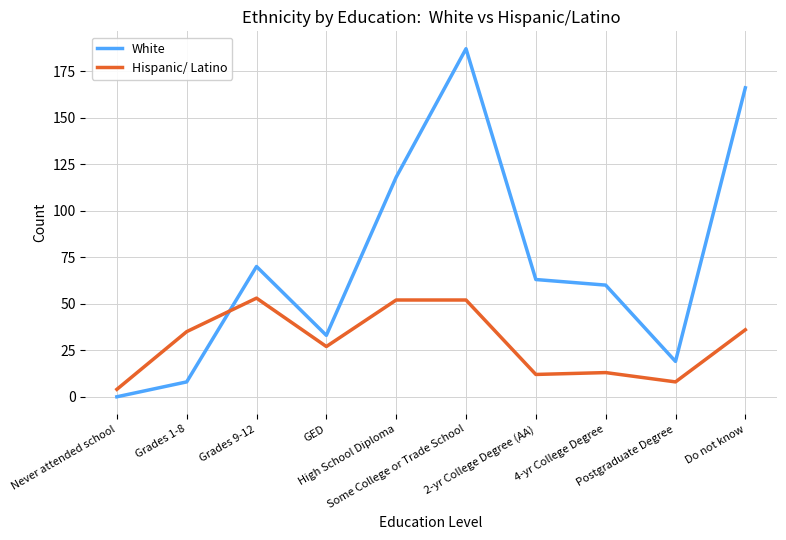

What is the highest value of the Hispanic/ Latino series?

53